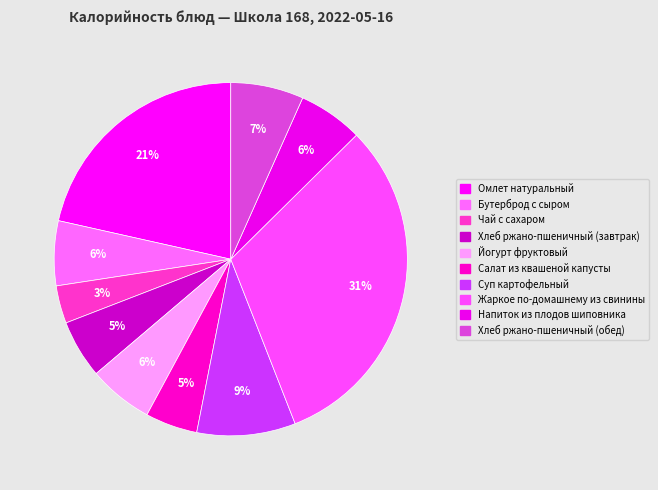

What percentage is NOT represented by Хлеб ржано-пшеничный (завтрак)?

94.7%